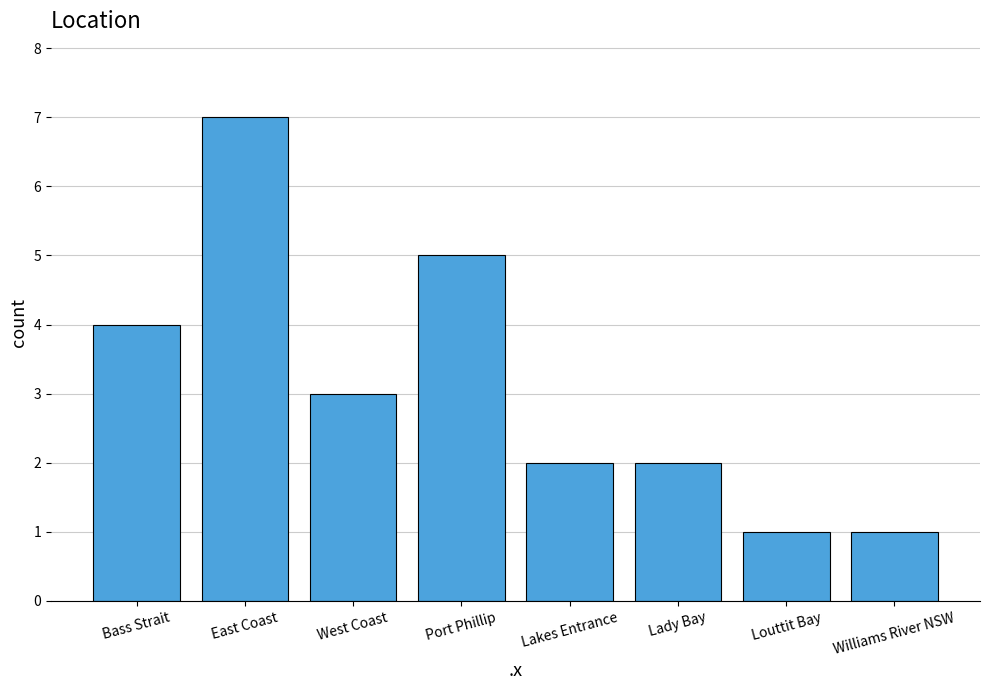

Does the chart contain any negative values?

No